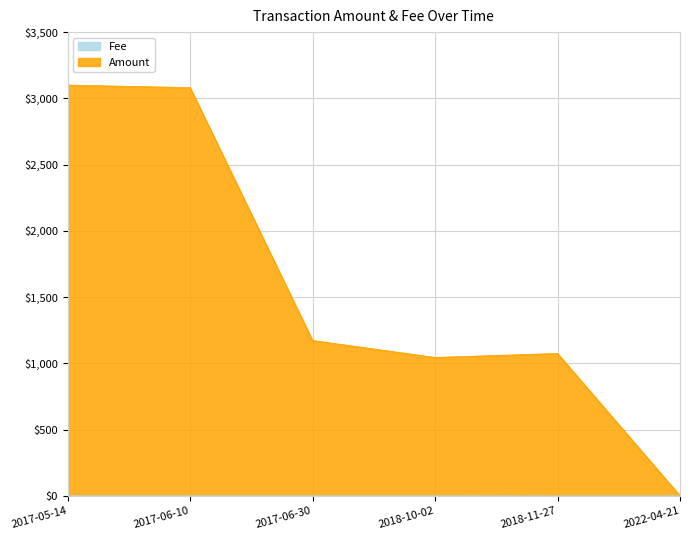

What is the total value across all series at 2018-11-27?

1074.1